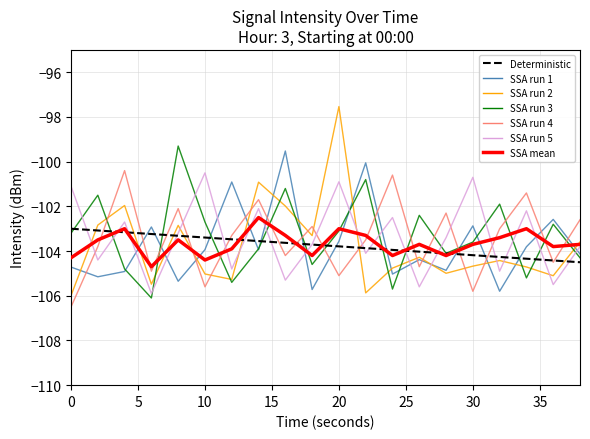

What is the greatest value displayed?

-97.5